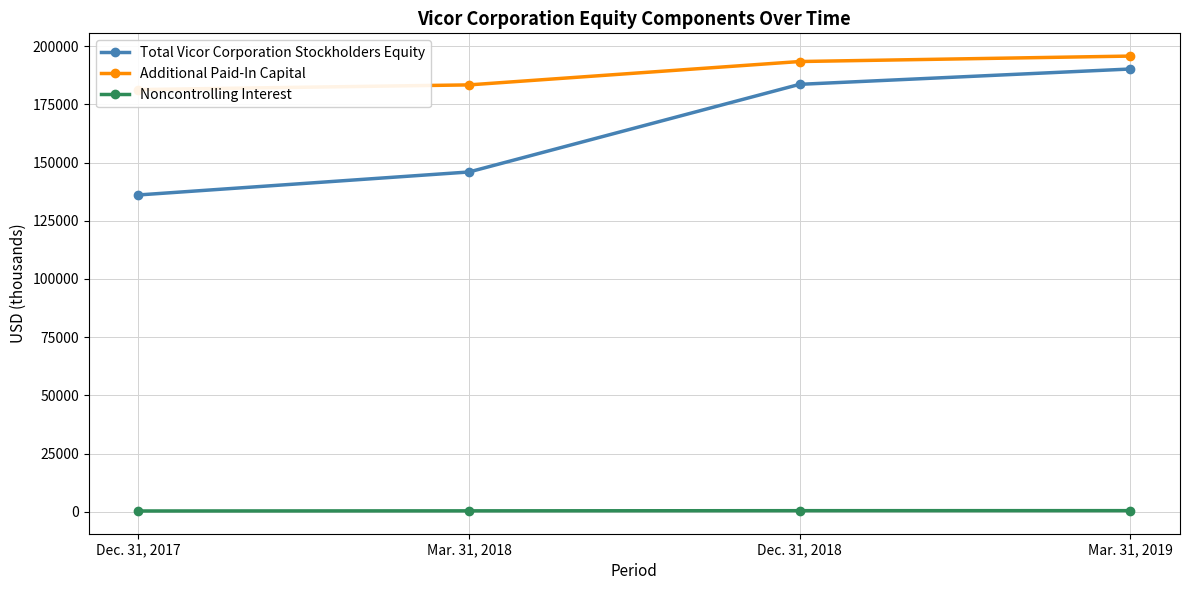

Where is Noncontrolling Interest nearest to the value 377?

Mar. 31, 2018